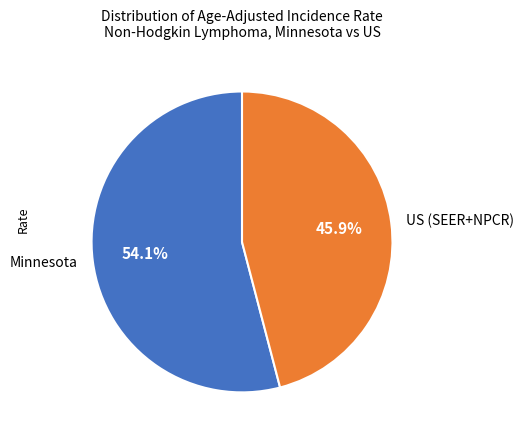

To the nearest percent, what is the difference between the largest and smallest slice percentages?

8%